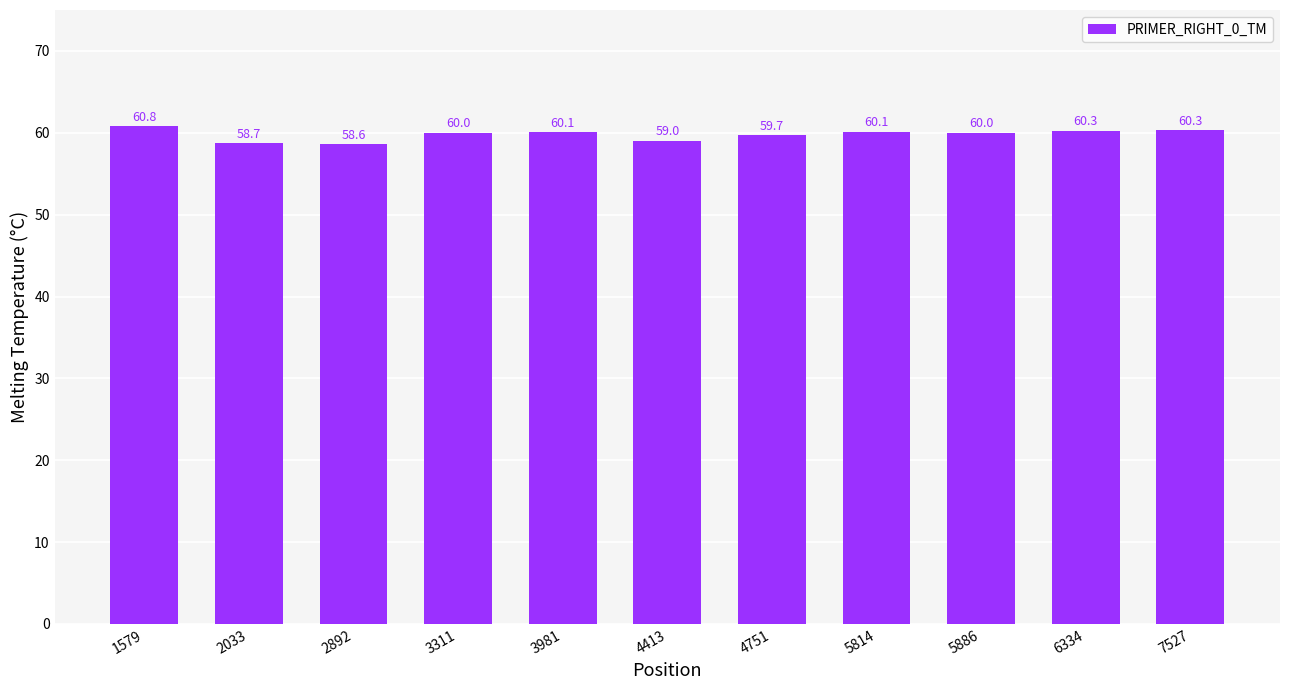

How many series are shown in this chart?

1